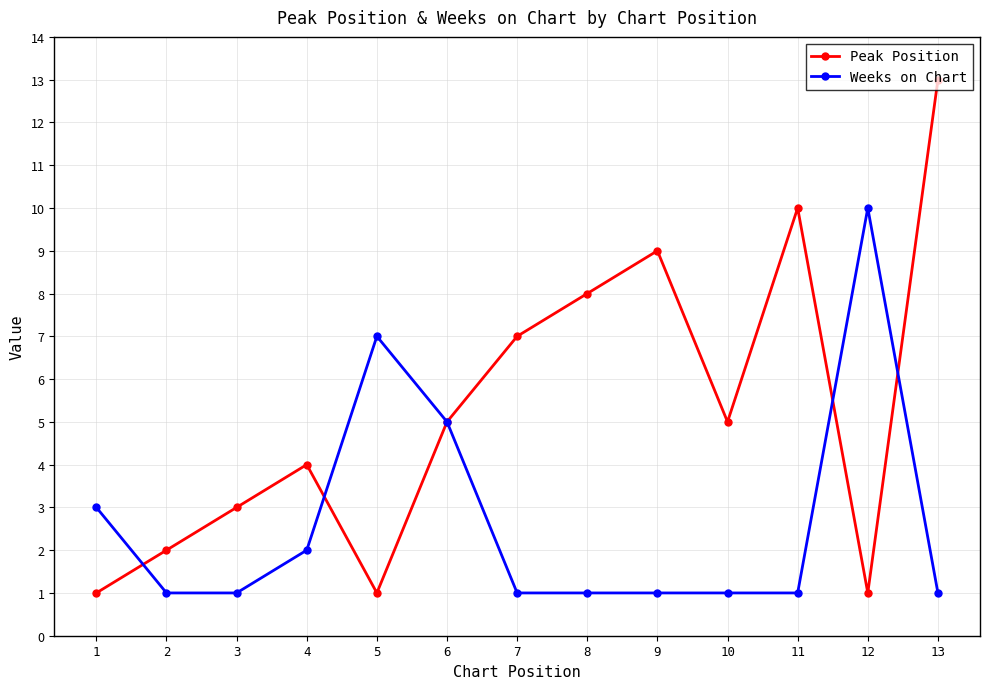

What is the total value across all series at 3?

4